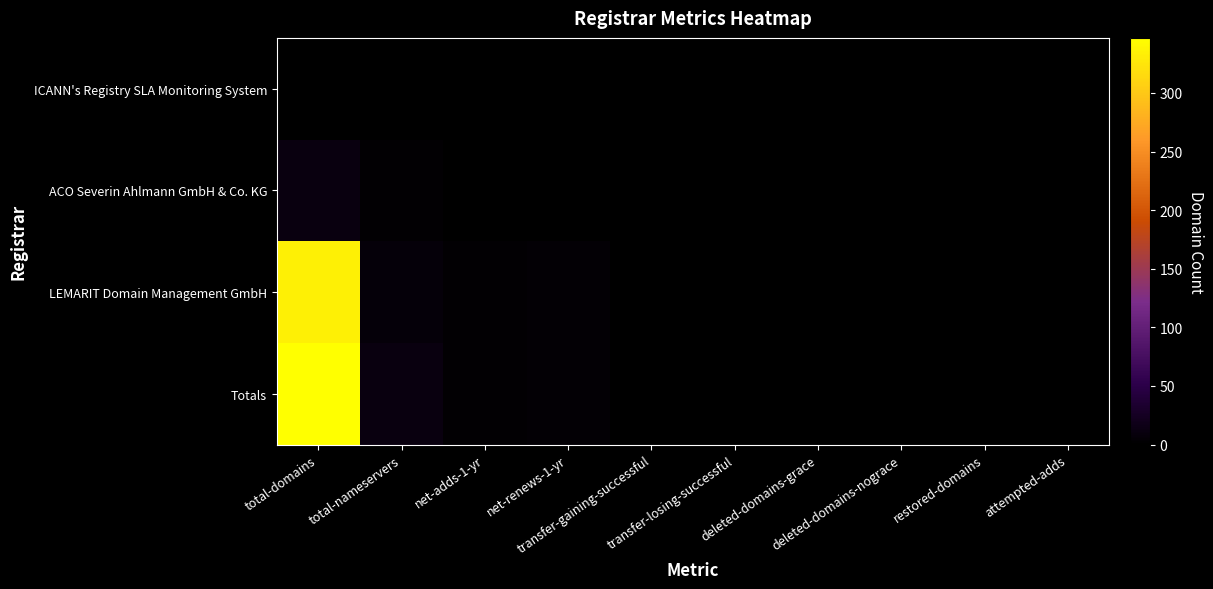

At which category does the chart reach its minimum across all series?

total-nameservers